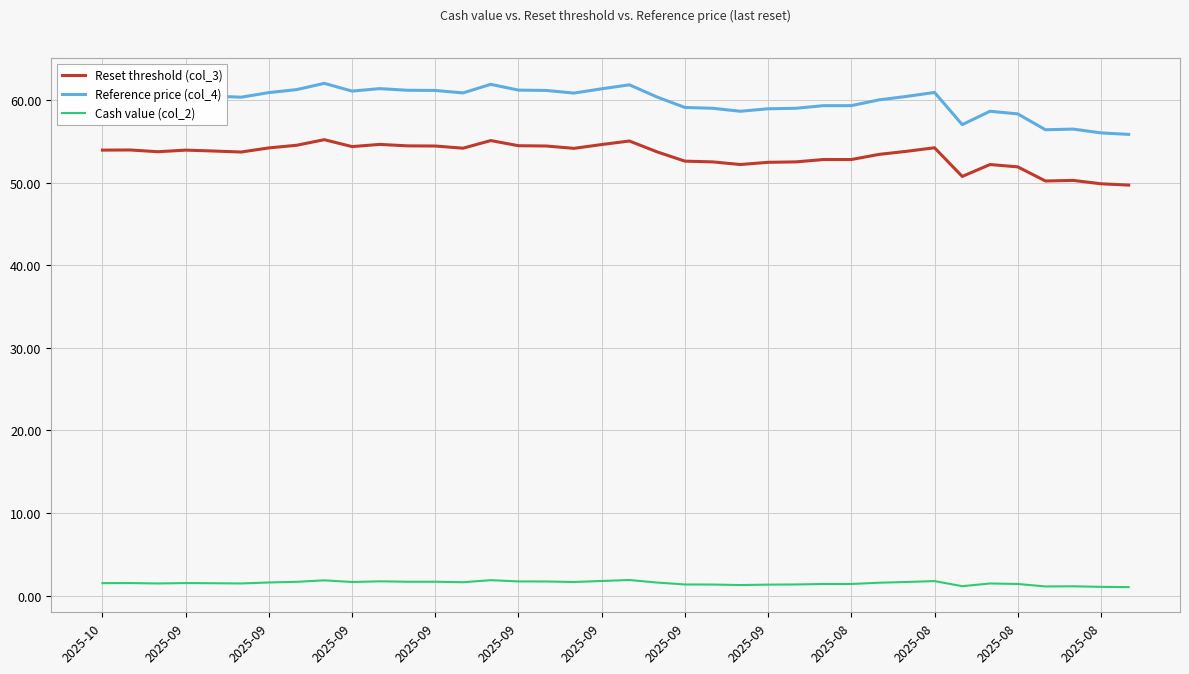

True or false: Cash value (col_2) and Reference price (col_4) cross at least once.

False